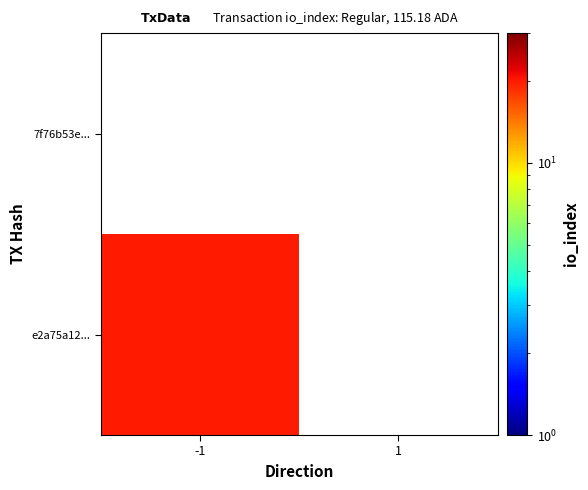

Is the value of 7f76b53e... at 1 greater than the value of e2a75a12... at -1?

No